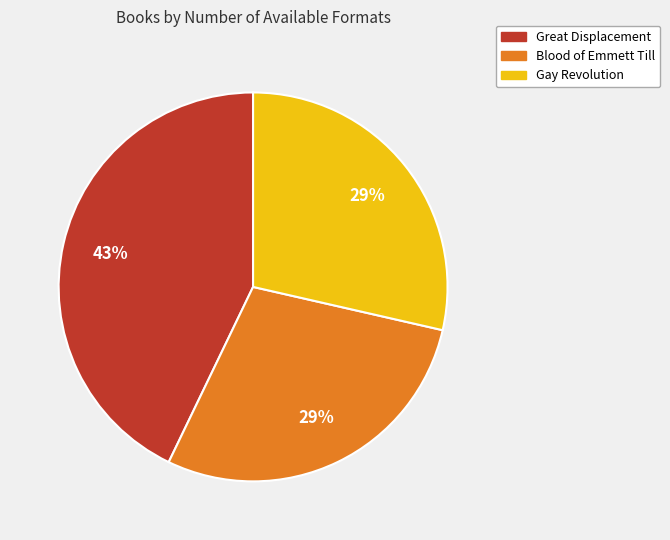

How many slices are in this pie chart?

3